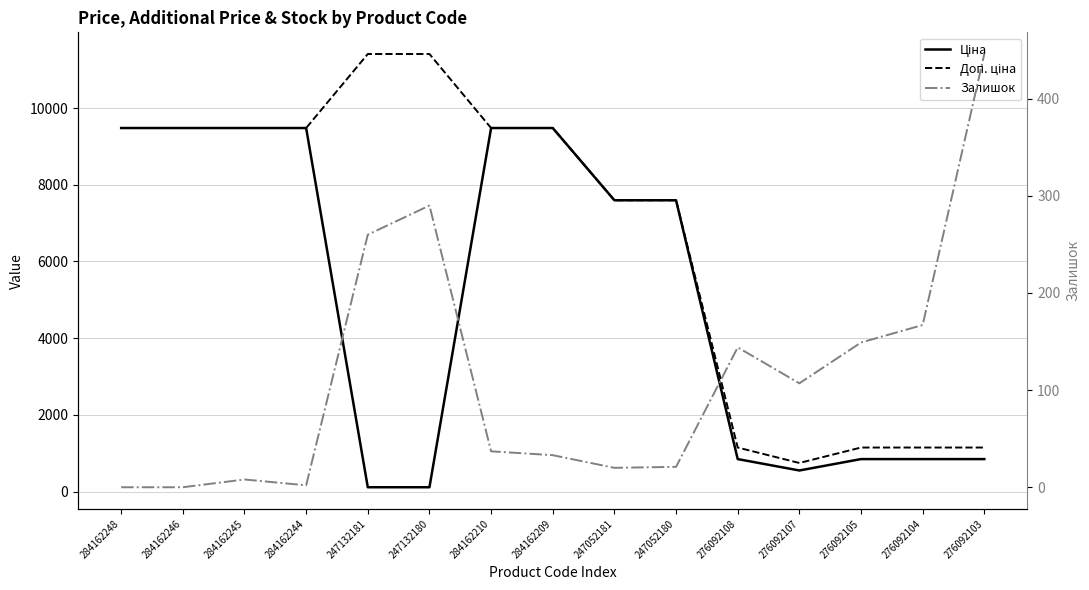

What is the label of the 13th point from the left?

276092105